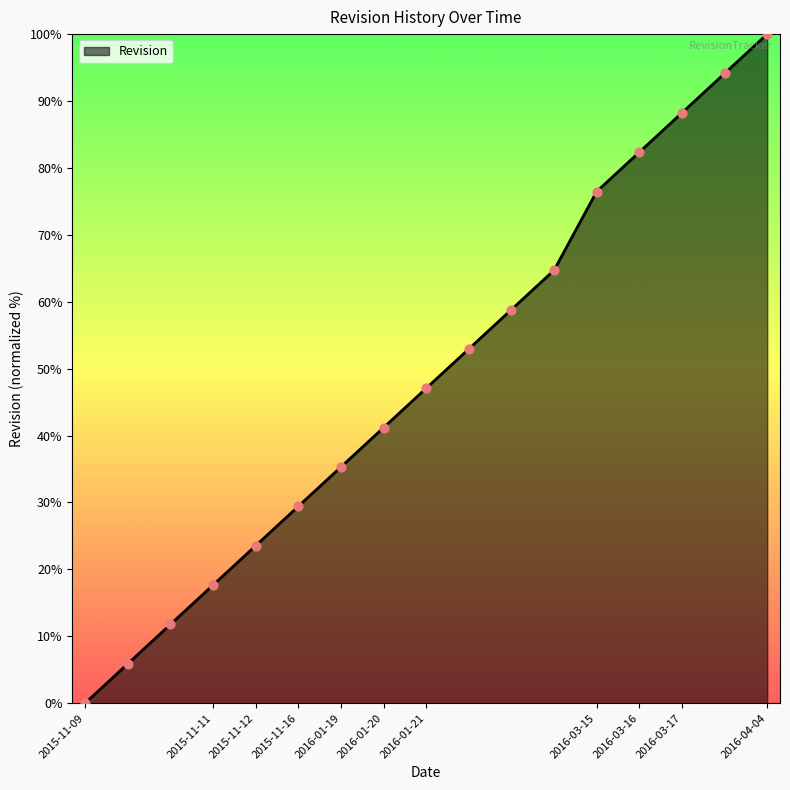

What is the greatest value displayed?

100.0